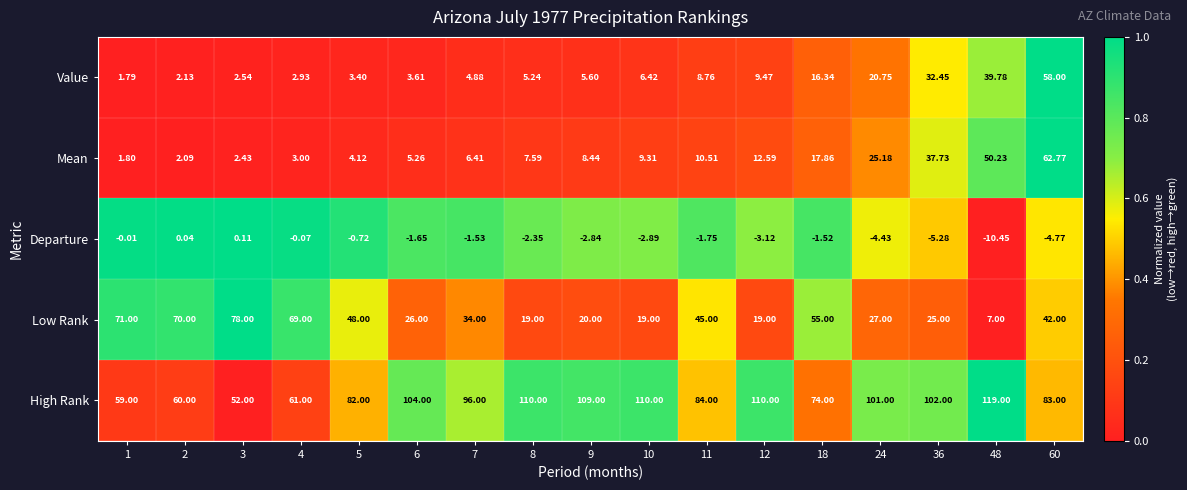

Which series has the largest total across all categories?

High Rank